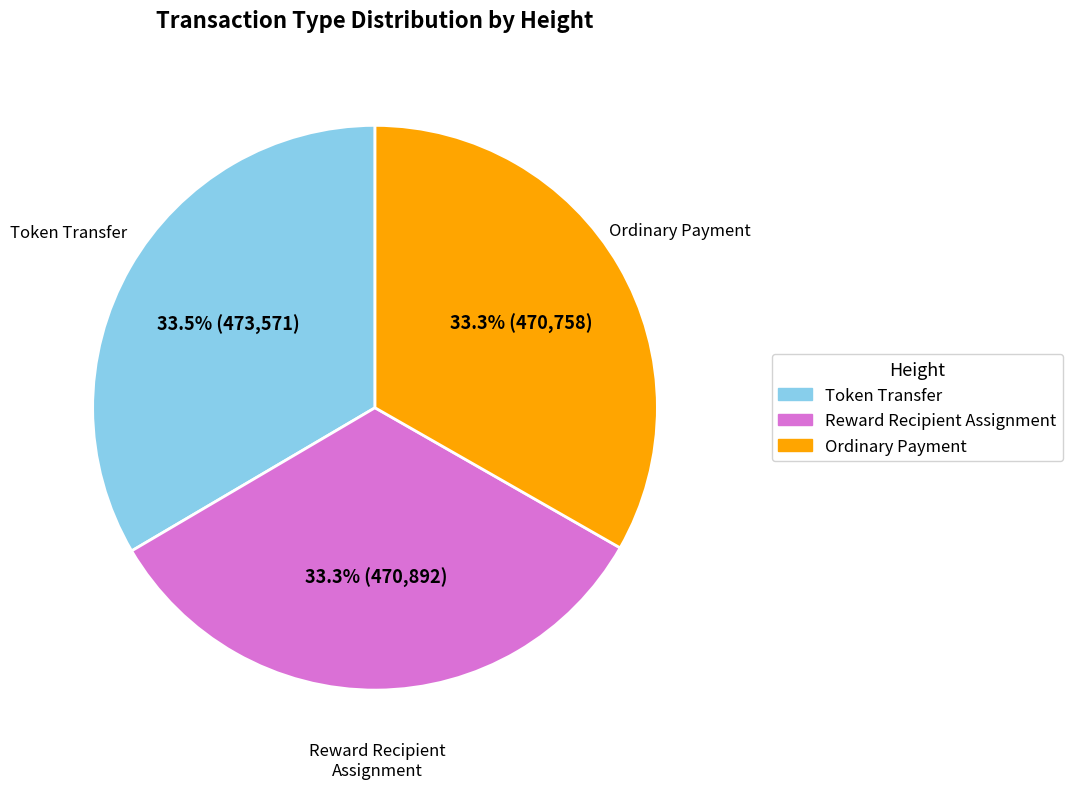

Does any single category account for the majority?

No